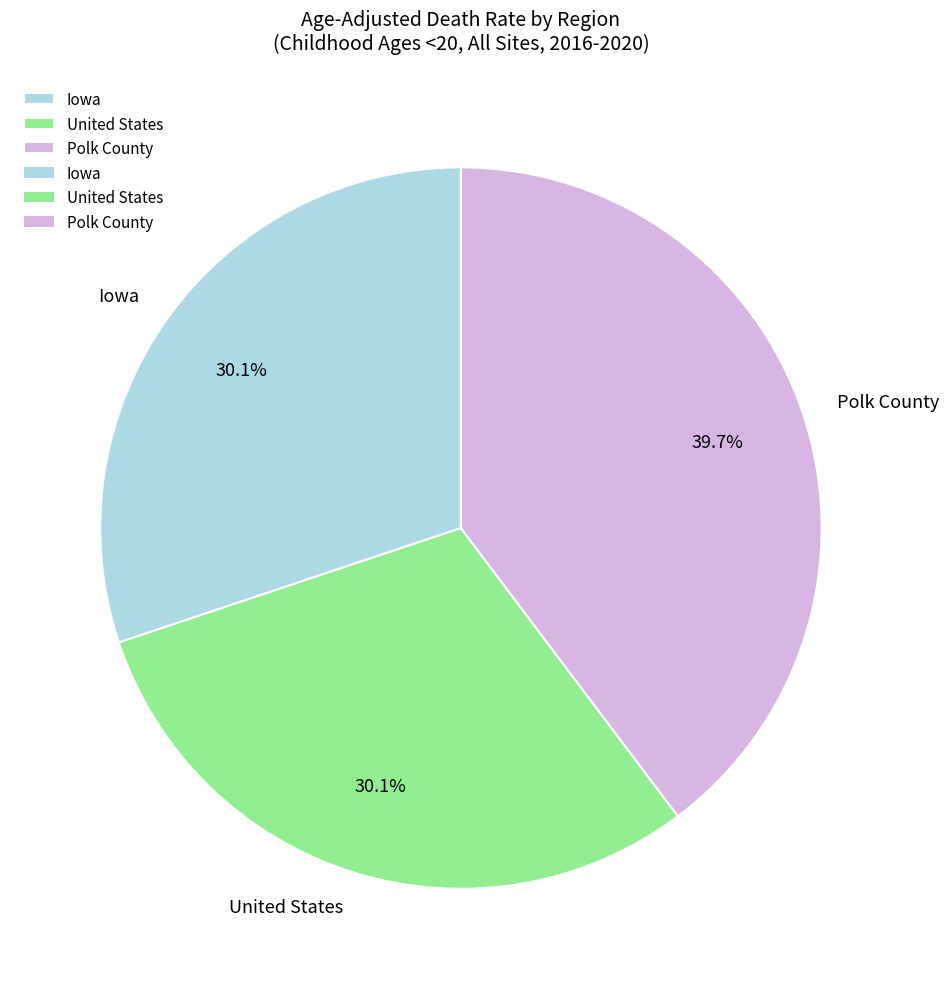

How many slices are in this pie chart?

3